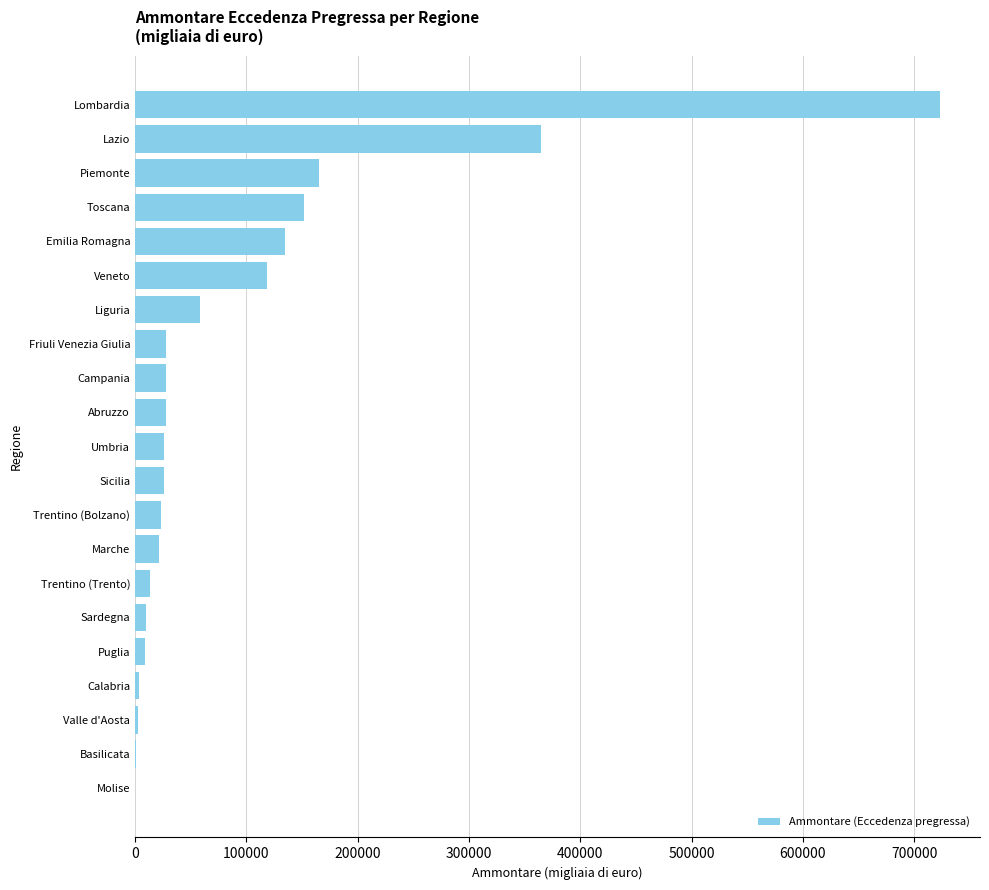

What is the maximum value shown in the chart?

722883